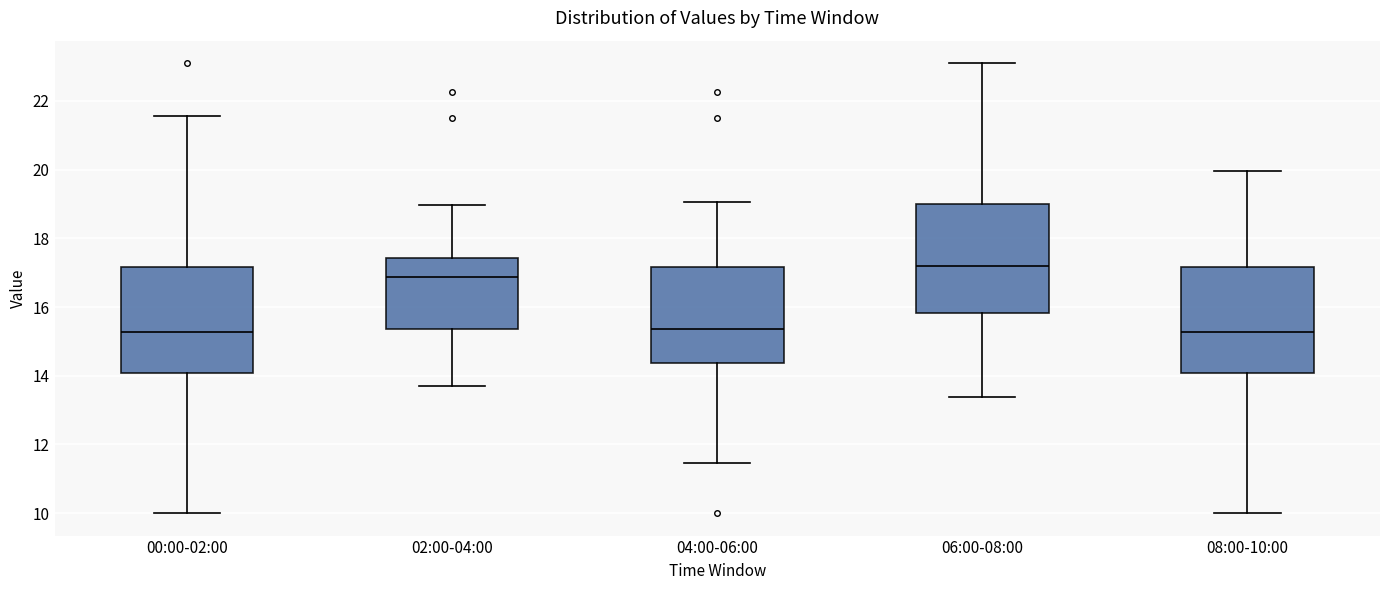

Reading left to right, read every box against the y-axis: the position of its median line, the range the box covers, and the ends of its whiskers. The values are not printed on the chart, so give them approximately, as read against the axis.

00:00-02:00: median 15.2, box 14.0 to 17.2, whiskers 10.0 to 21.6
02:00-04:00: median 16.8, box 15.4 to 17.4, whiskers 13.8 to 19.0
04:00-06:00: median 15.4, box 14.4 to 17.2, whiskers 11.4 to 19.0
06:00-08:00: median 17.2, box 15.8 to 19.0, whiskers 13.4 to 23.2
08:00-10:00: median 15.2, box 14.0 to 17.2, whiskers 10.0 to 20.0